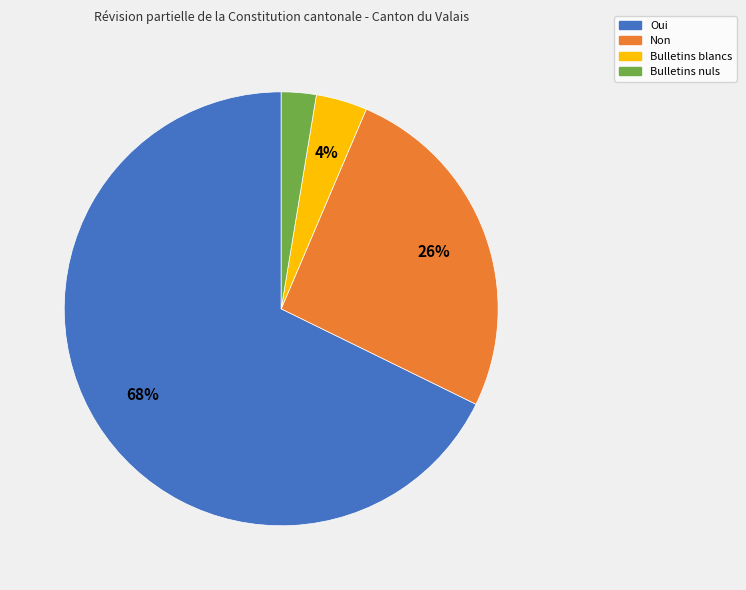

What percentage is the Bulletins nuls slice, to the nearest percent?

3%